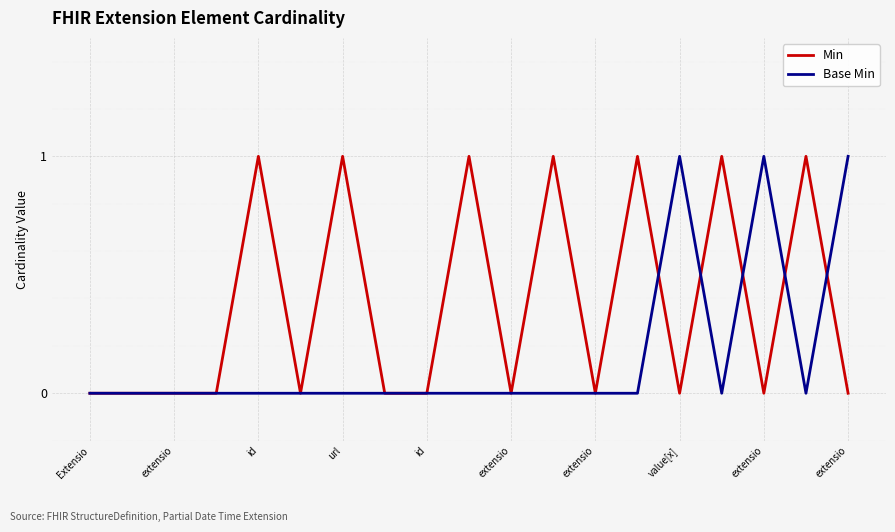

Which series has the largest total across all categories?

Min